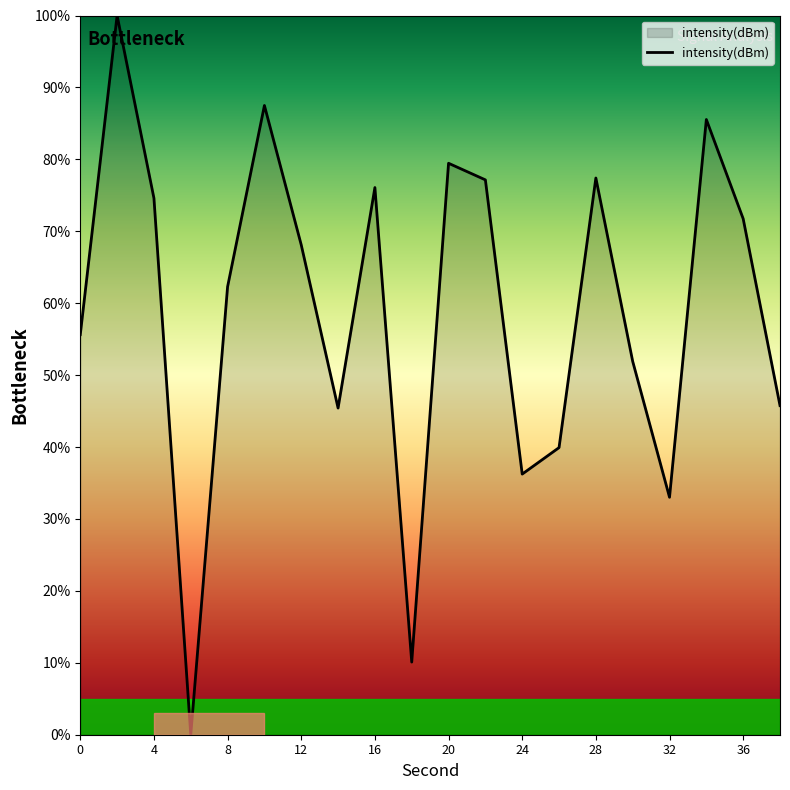

What is the maximum value shown in the chart?

100.0